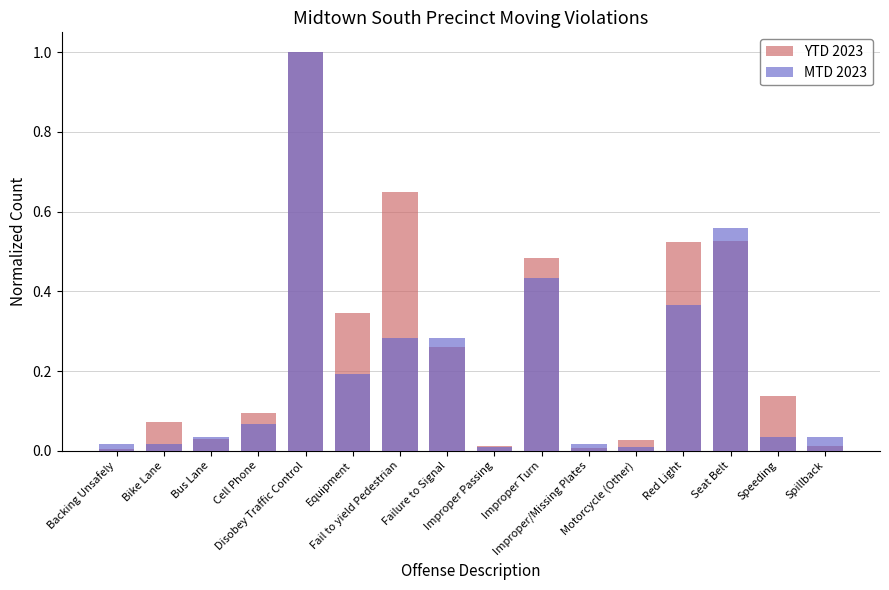

How many groups of bars are there?

16